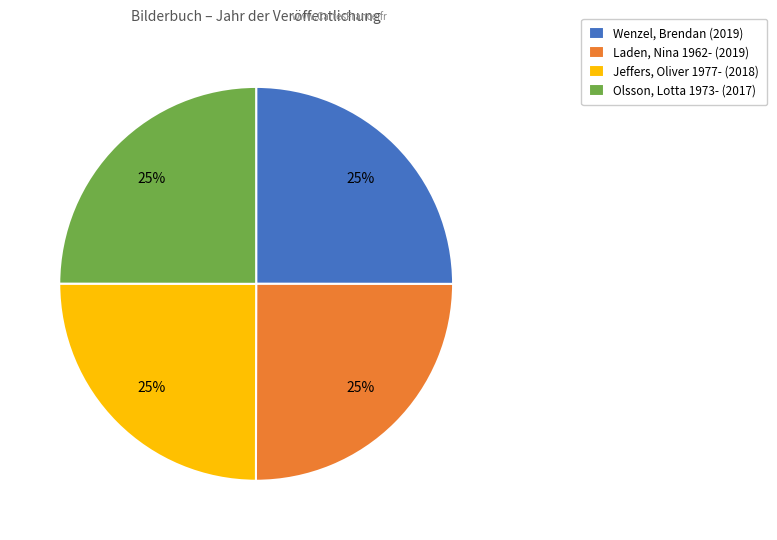

To the nearest percent, what percentage of the pie is Jeffers, Oliver 1977-?

25%